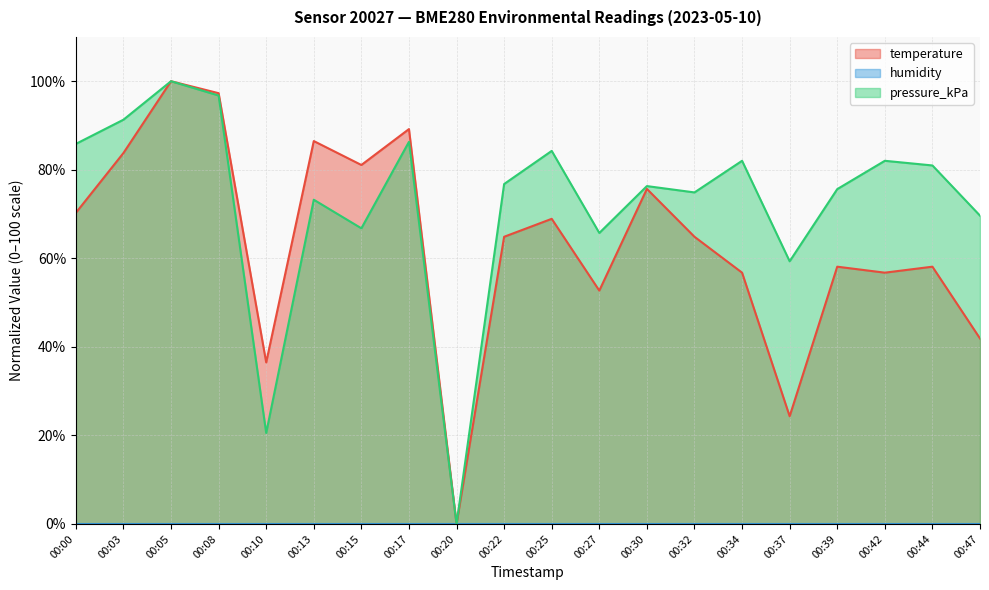

What is the average value of the temperature series?

63.4